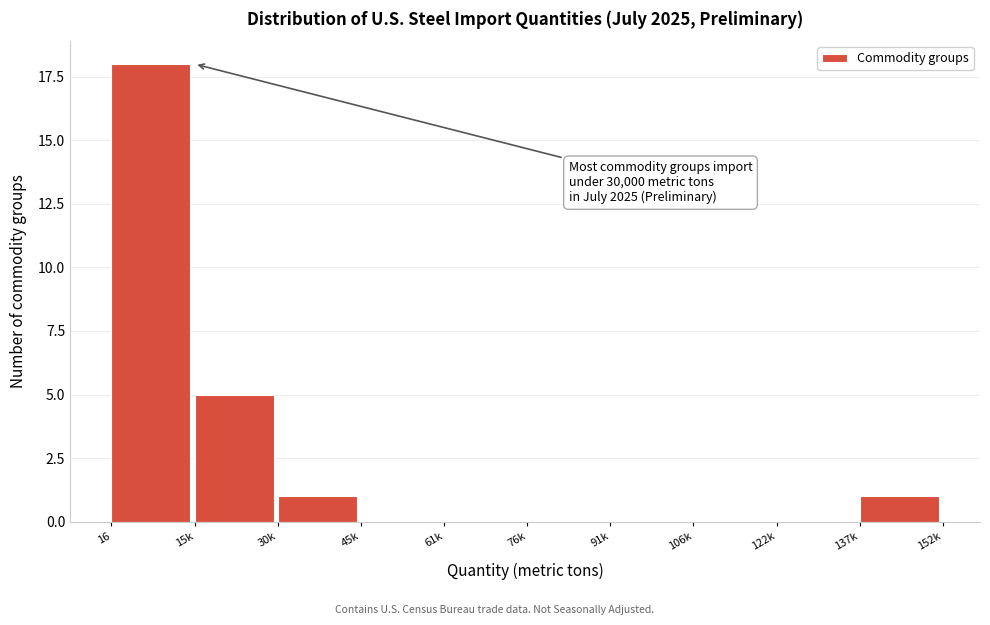

Reading left to right, list all the values displayed in this chart.

16=18	15k=5	30k=1	45k=0	61k=0	76k=0	91k=0	106k=0	122k=0	137k=1